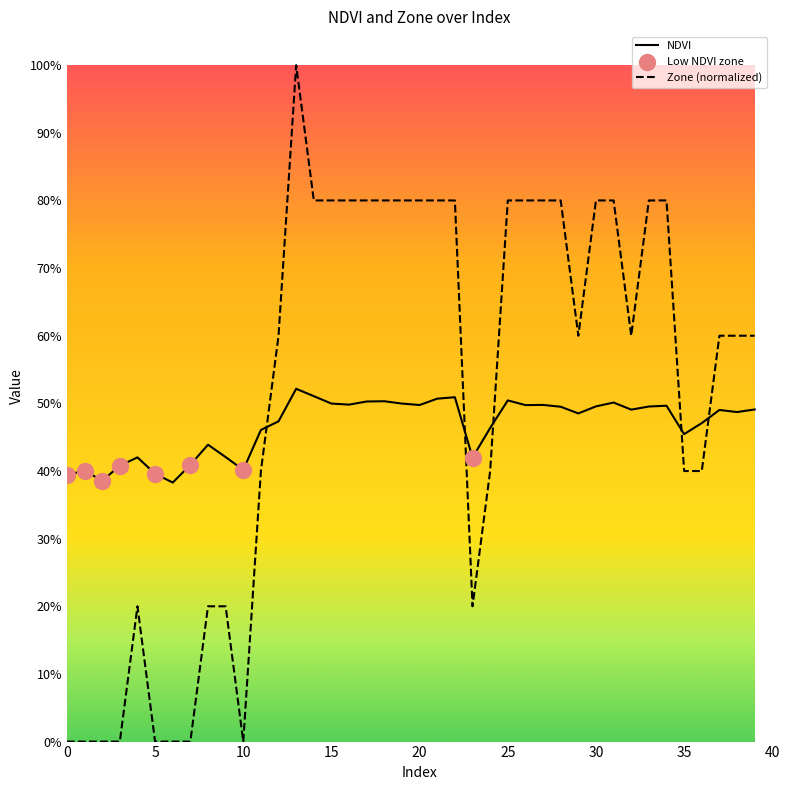

At how many categories does at least one series exceed 0?

40